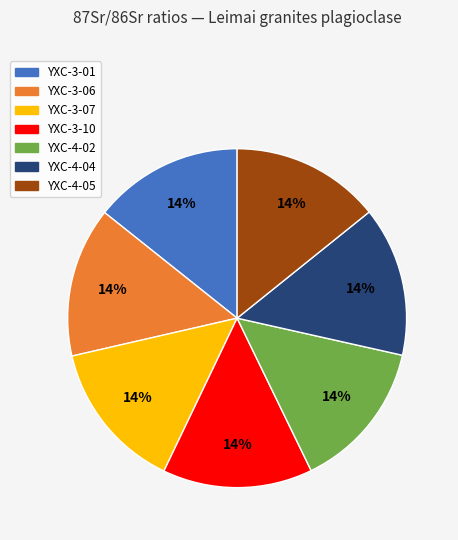

What percentage is the YXC-3-06 slice, to the nearest percent?

14%